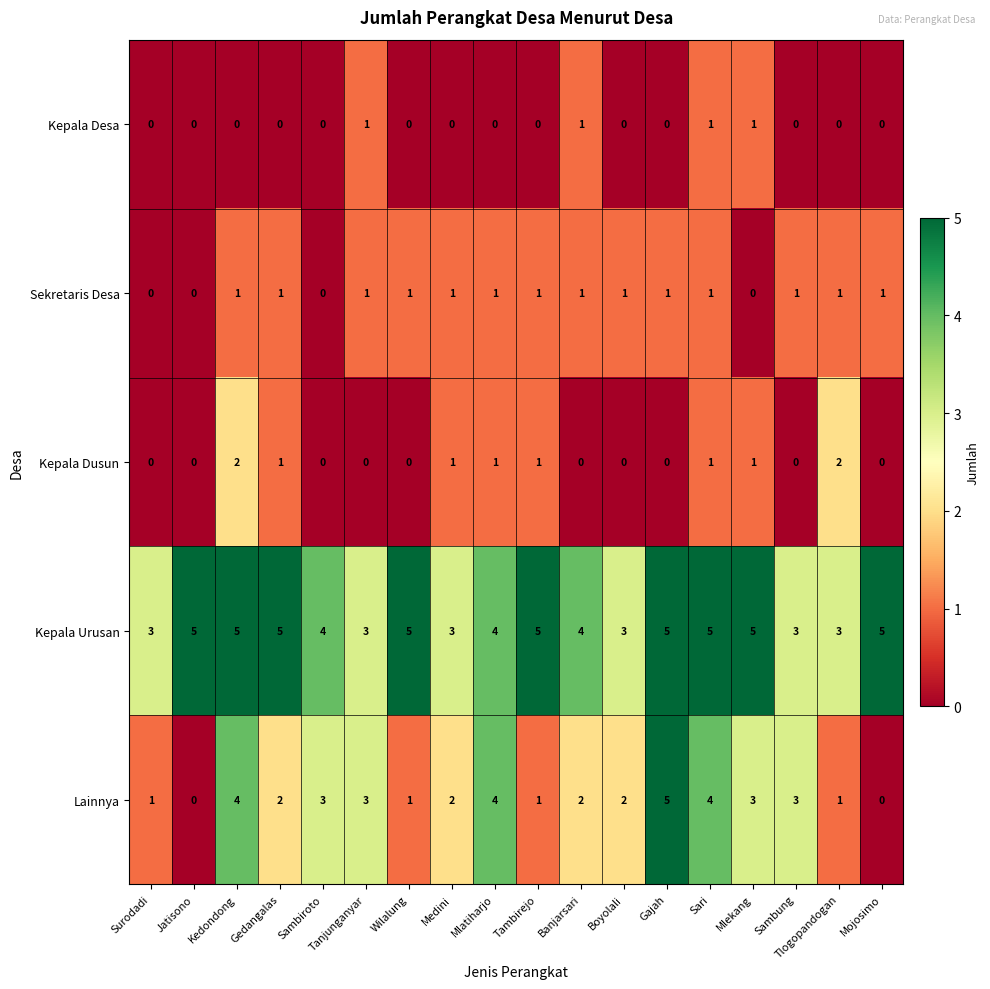

What is the sum of all Kepala Urusan values?

75